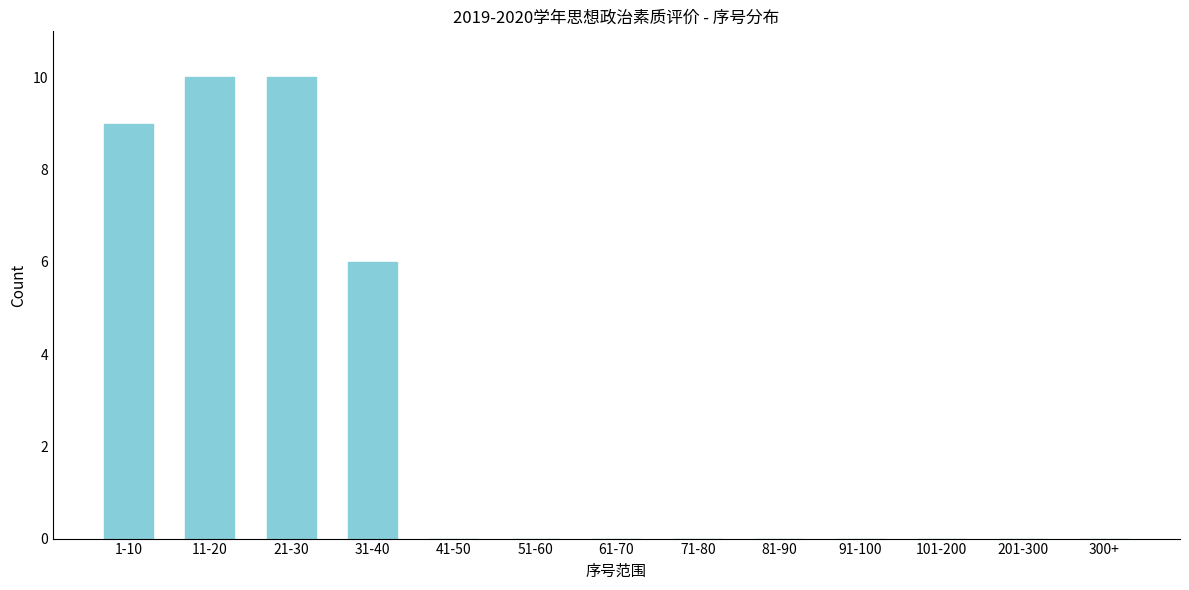

Reading left to right, transcribe all the data shown in this chart.

1-10=9	11-20=10	21-30=10	31-40=6	41-50=0	51-60=0	61-70=0	71-80=0	81-90=0	91-100=0	101-200=0	201-300=0	300+=0